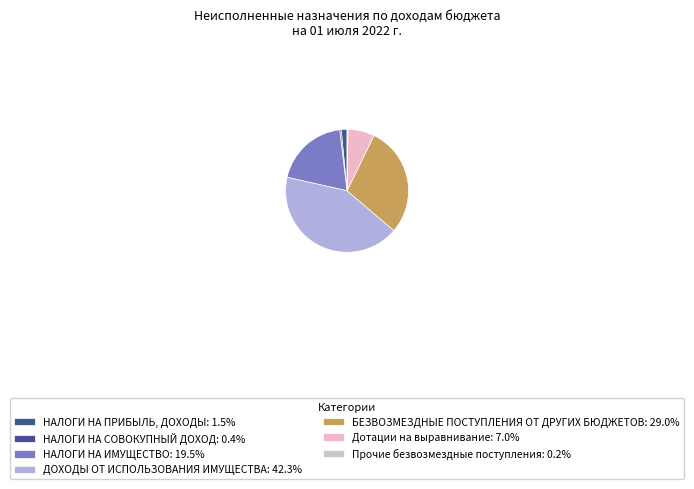

Which slice is the largest?

ДОХОДЫ ОТ ИСПОЛЬЗОВАНИЯ ИМУЩЕСТВА